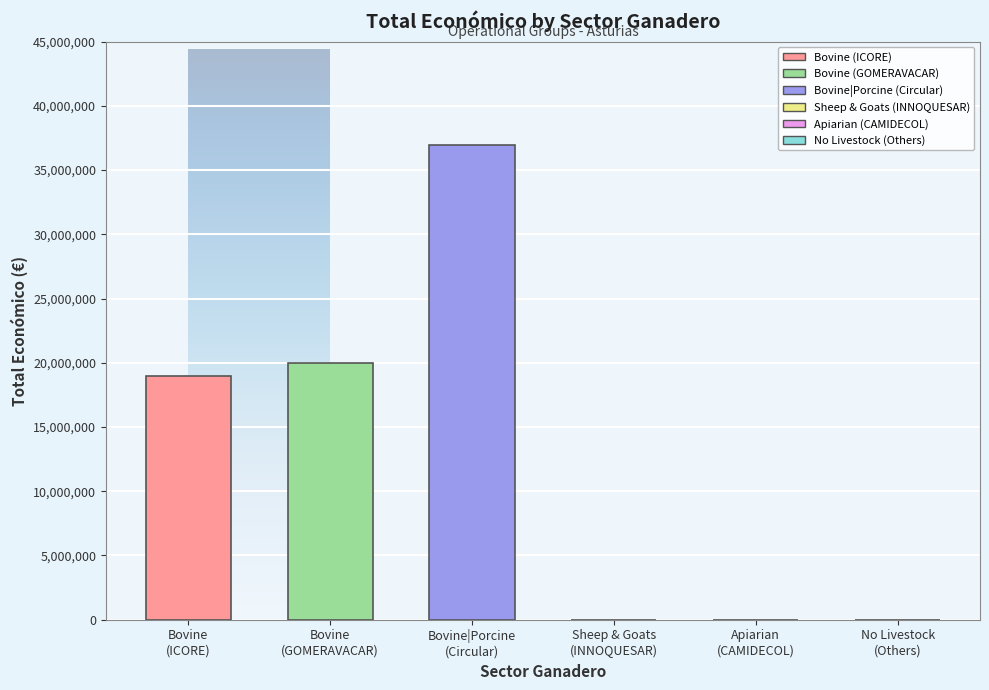

What is the greatest value displayed?

36982619